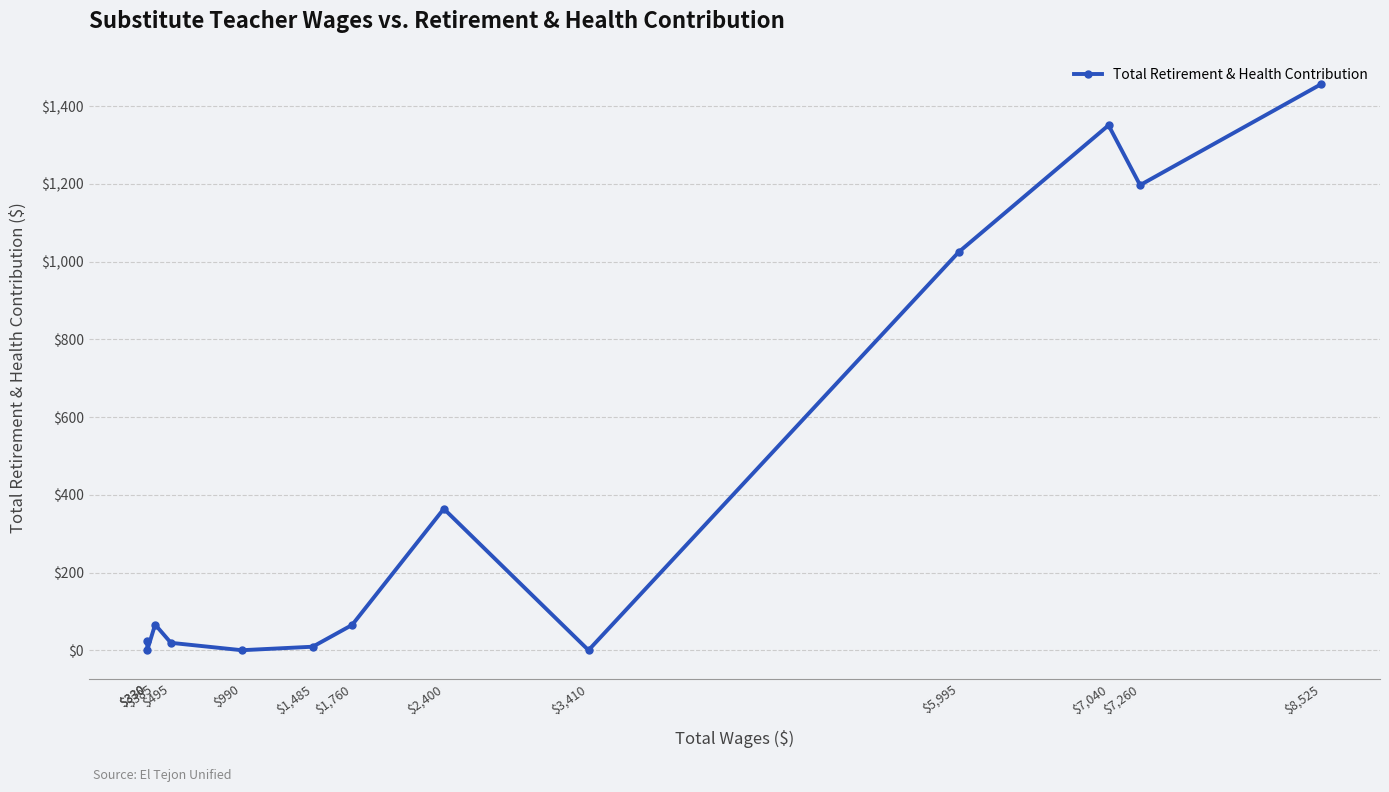

How many values are below 65?

6